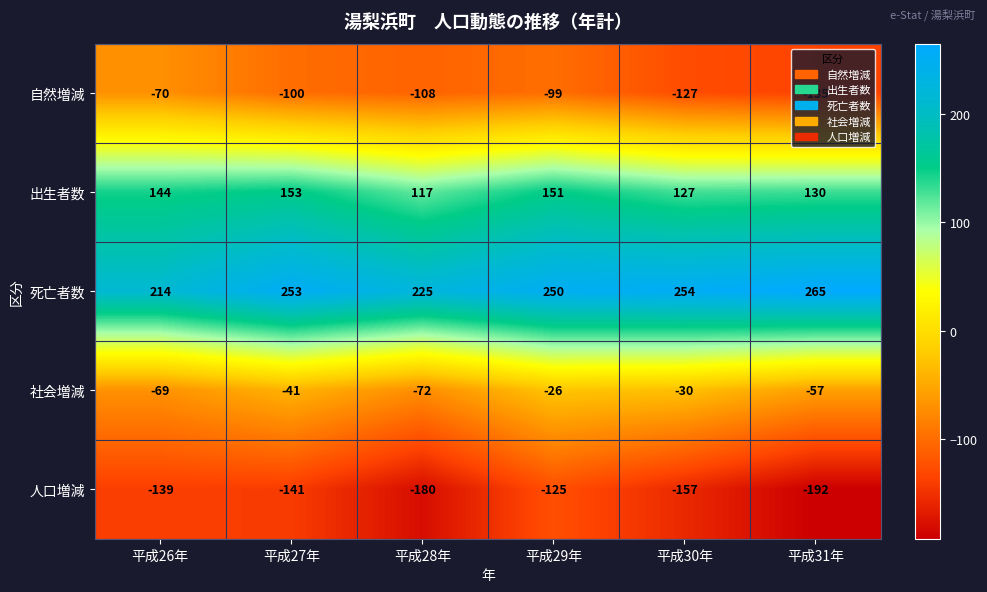

Is it true that 死亡者数 equals 100 at 平成27年?

False